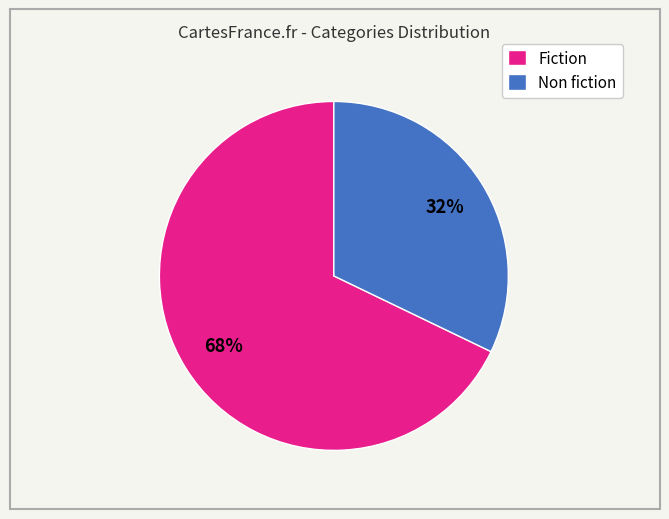

To the nearest percent, what percentage of the pie is Fiction?

68%